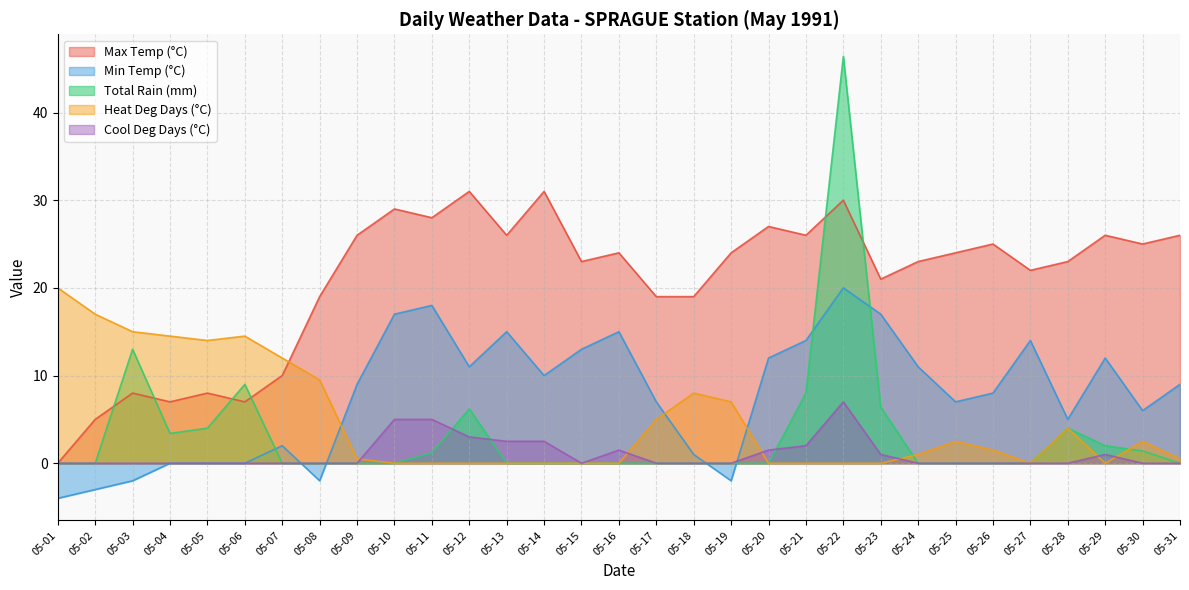

Count the number of data series in this chart.

5